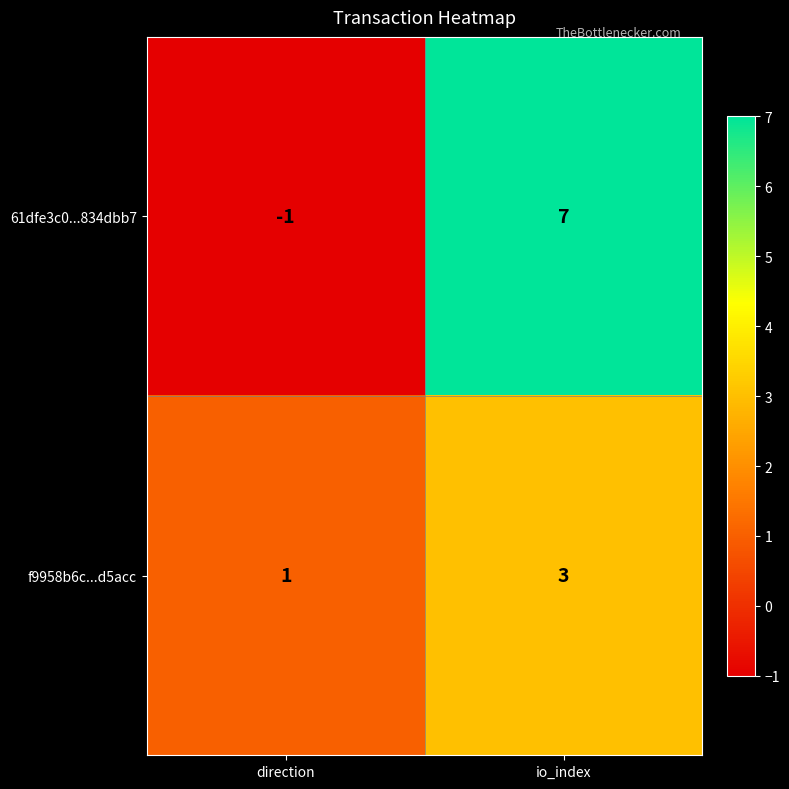

Between direction and io_index, which series saw the biggest shift?

61dfe3c0...834dbb7